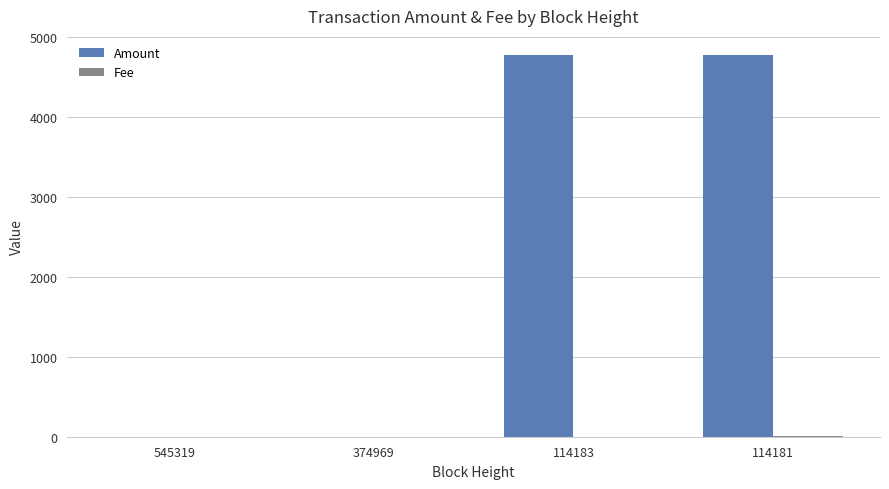

Which series has the largest total across all categories?

Amount